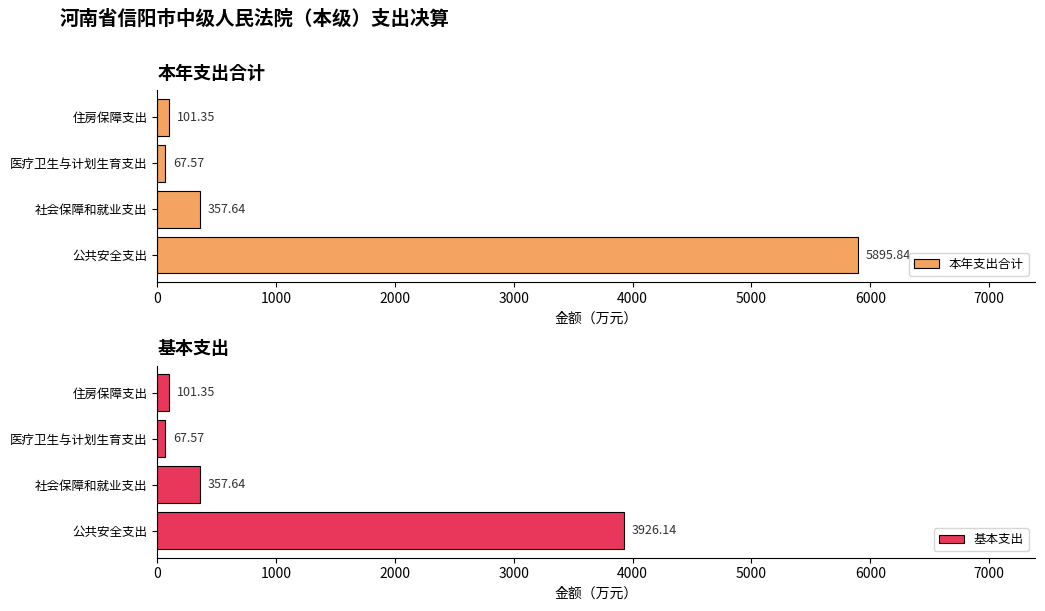

At which label is 本年支出合计 closest to 2981?

社会保障和就业支出